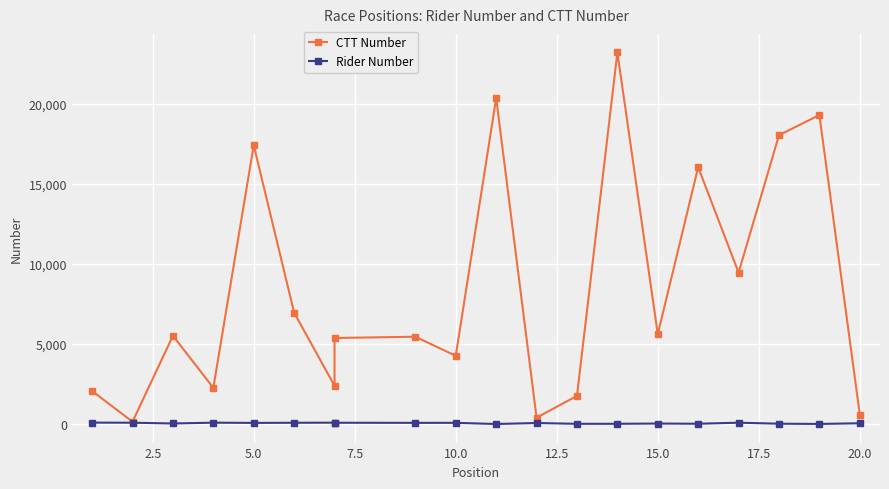

How many data points in Rider Number are less than 82?

10